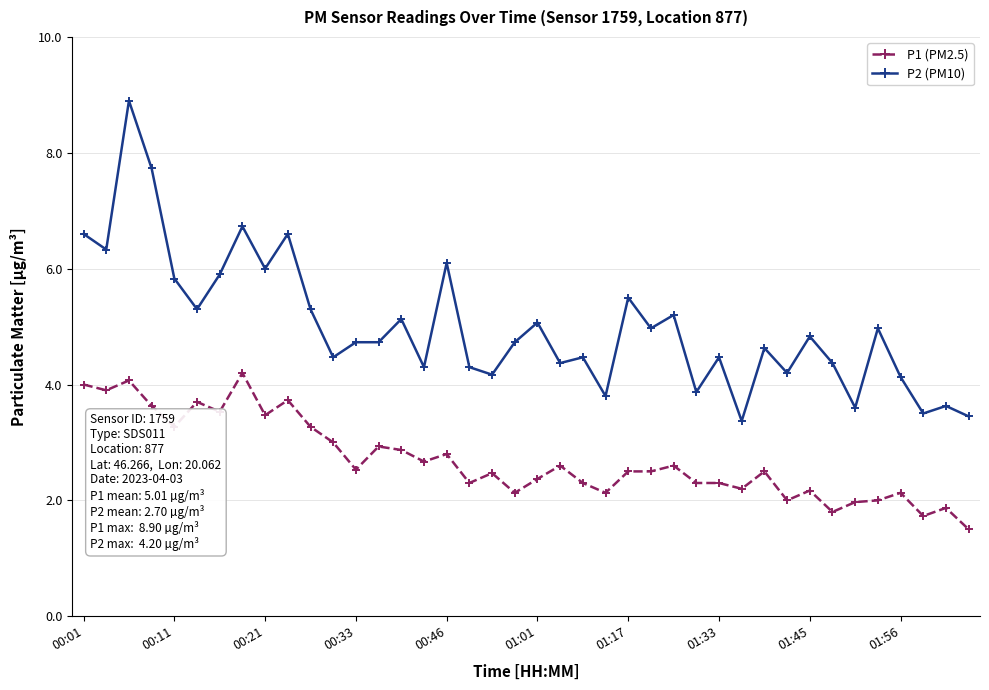

What is the greatest value displayed?

8.9